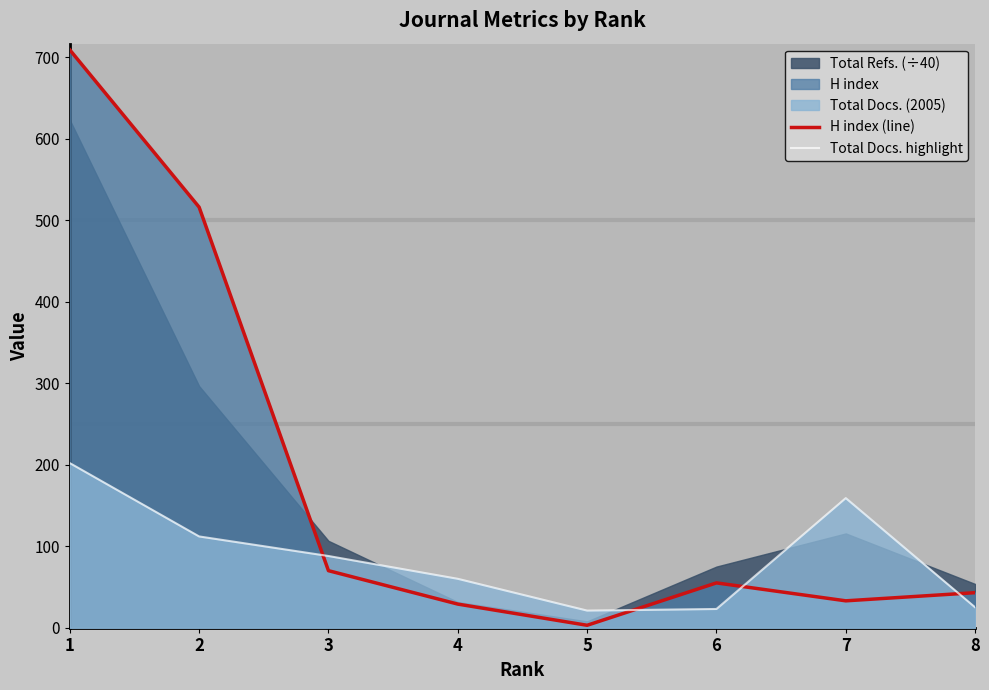

True or false: Total Docs. highlight and H index (line) cross at least once.

True